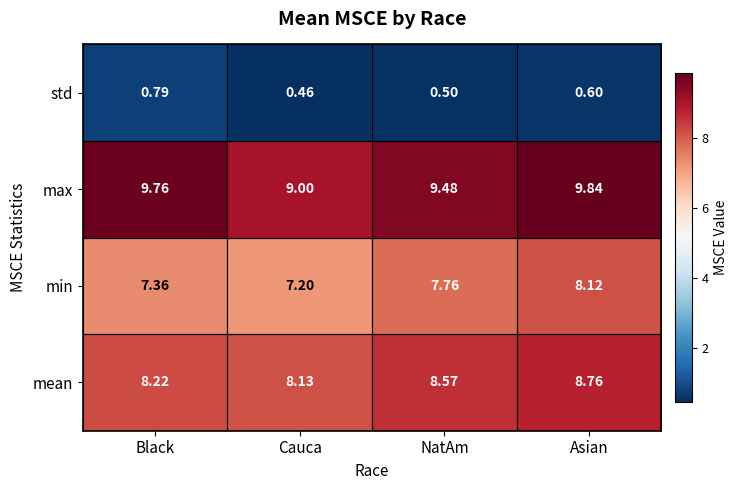

At Black, list the series in order from largest to smallest.

max, mean, min, std